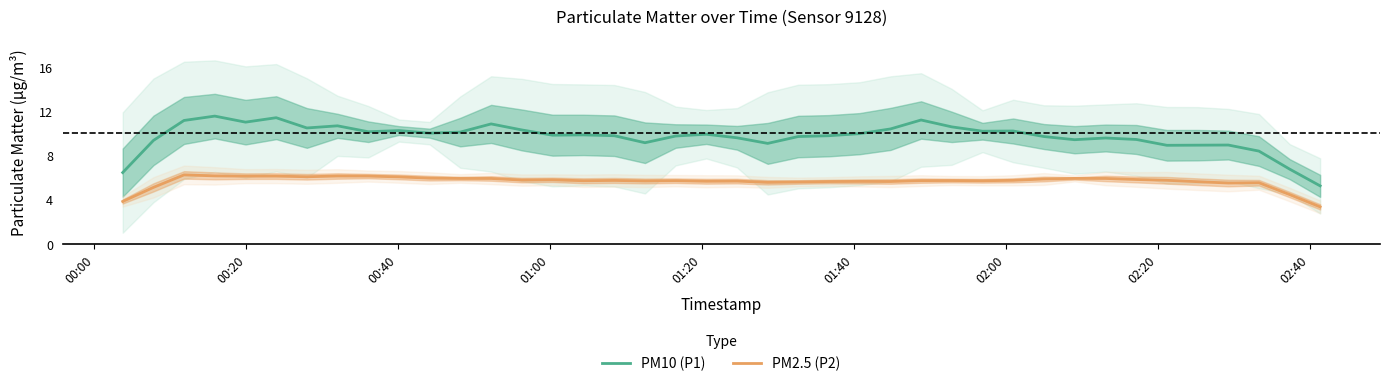

Reading right to left, what are all the values shown in this chart?

PM10 (P1): 5.3	6.8	8.4	9.0	9.0	9.0	9.5	9.6	9.5	9.8	10.3	10.2	10.6	11.2	10.4	10.0	9.8	9.8	9.1	9.6	10.0	9.8	9.2	9.8	9.9	9.9	10.3	10.9	10.2	10.1	10.3	10.2	10.7	10.5	11.5	11.1	11.6	11.2	9.4	6.5
PM2.5 (P2): 3.4	4.5	5.6	5.6	5.7	5.8	5.9	6.0	6.0	5.9	5.8	5.8	5.8	5.8	5.7	5.7	5.7	5.6	5.6	5.7	5.7	5.8	5.7	5.8	5.8	5.8	5.8	6.0	6.0	6.0	6.1	6.2	6.2	6.1	6.2	6.2	6.2	6.3	5.2	3.9